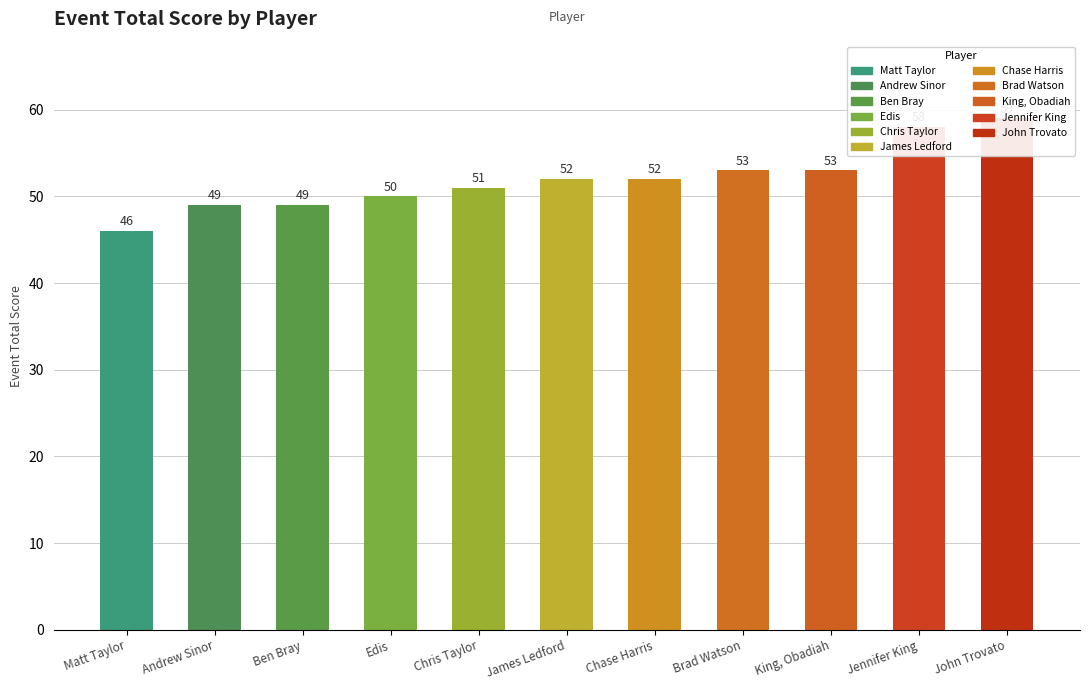

Between Matt Taylor and Chase Harris, which is larger?

Chase Harris